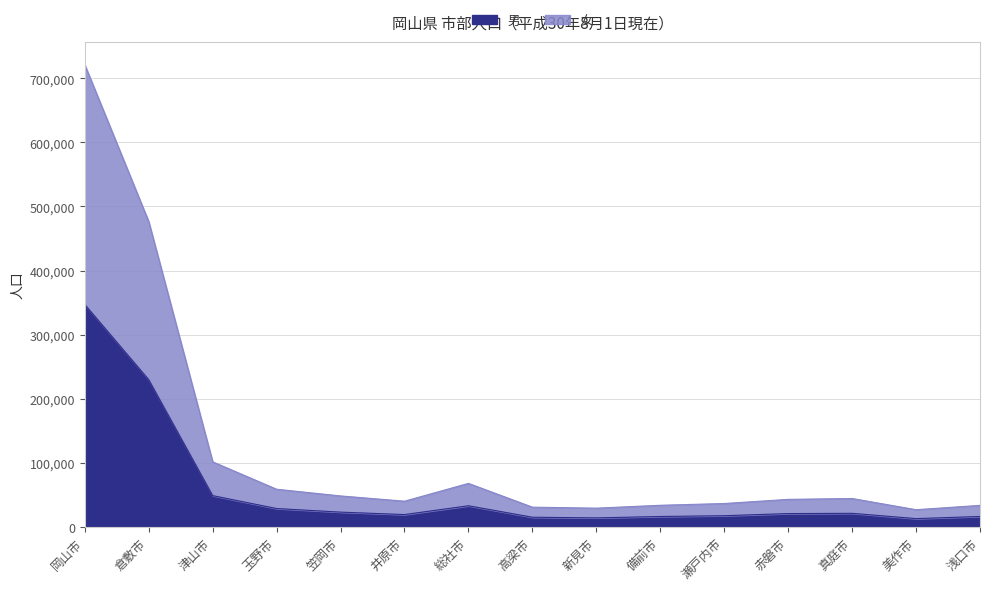

Where does the 男 series first go above 20545?

岡山市